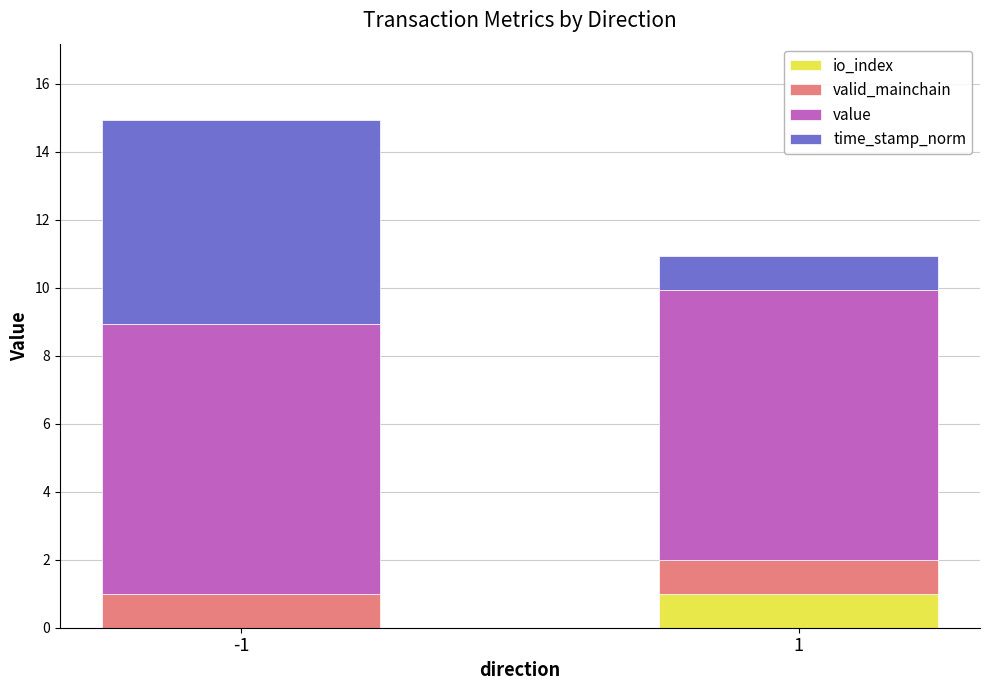

What is the total value across all series at -1?

14.9